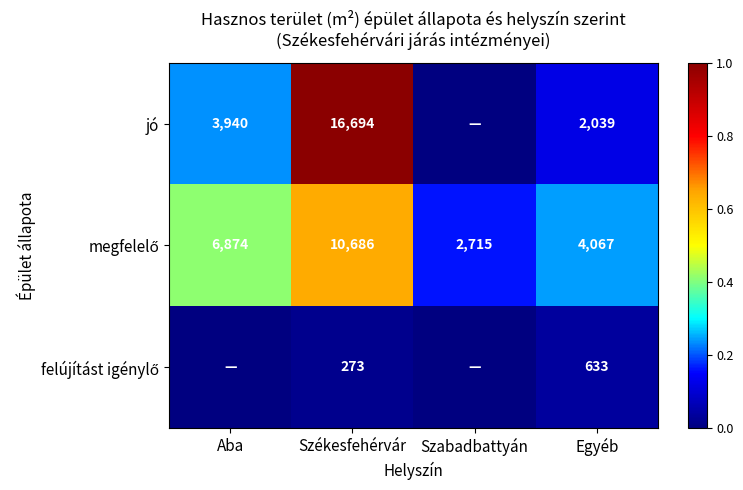

Which has a higher value, Szabadbattyán or Székesfehérvár?

Székesfehérvár